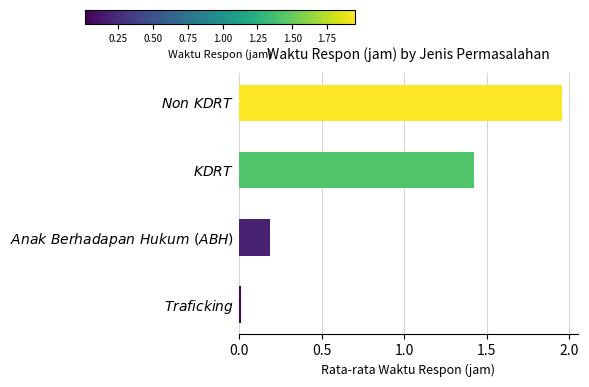

What is the sum of all values?

3.6